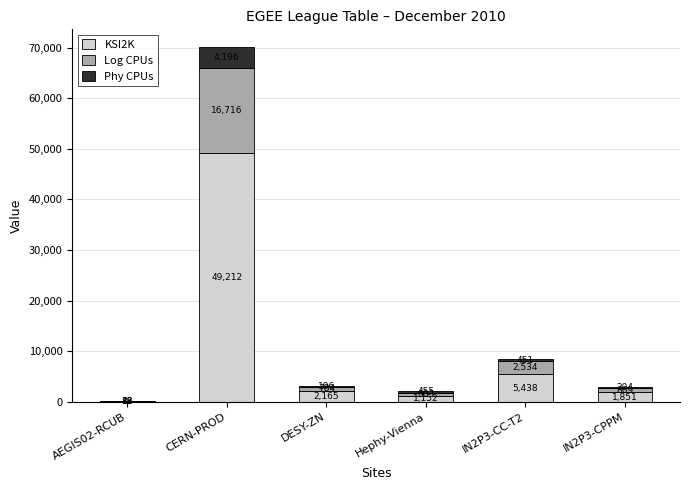

At which label is KSI2K closest to 24649?

IN2P3-CC-T2